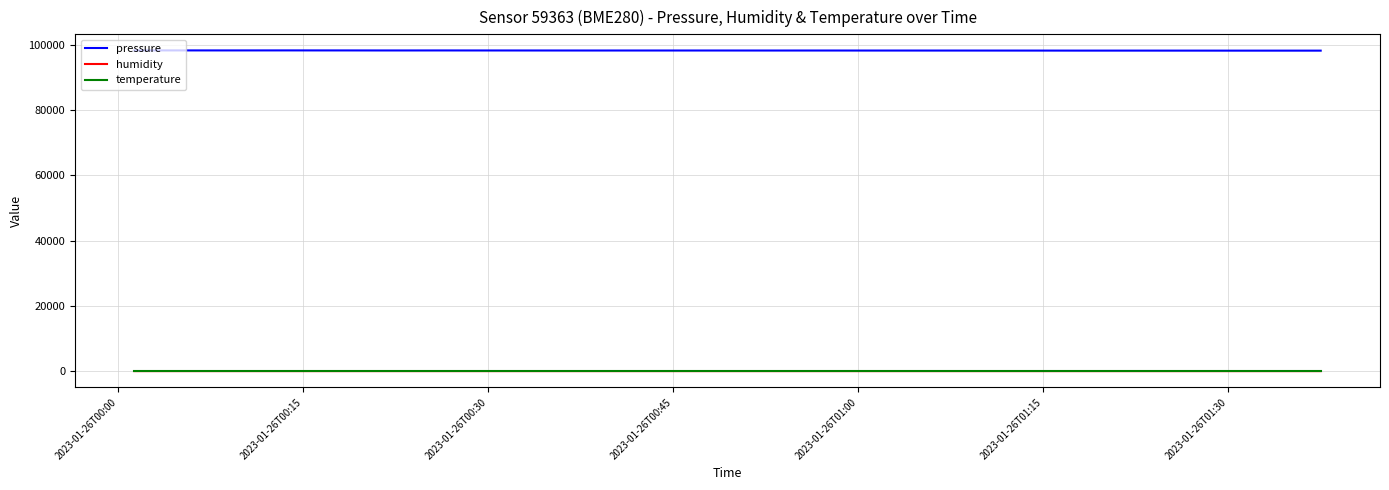

What is the minimum value shown in the chart?

-1.9